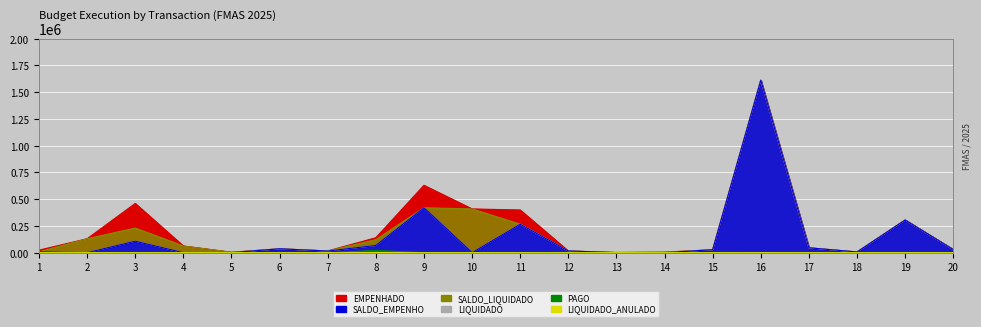

Is it true that SALDO_EMPENHO equals 28914.9 at 20?

True